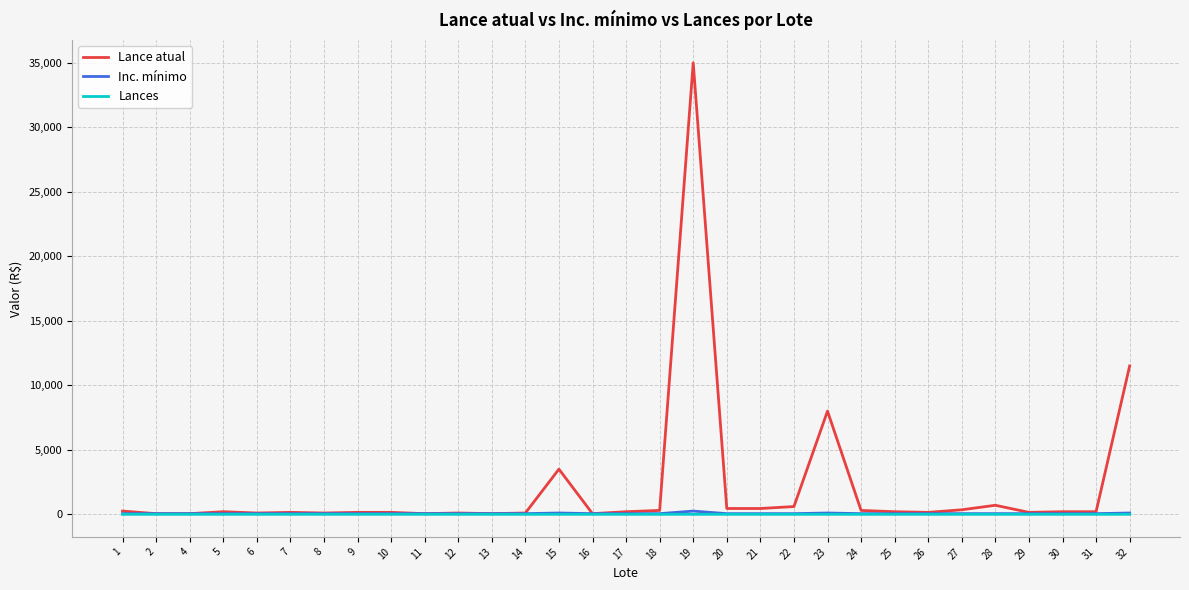

The value of Lances at 14 is 0. True or false?

True